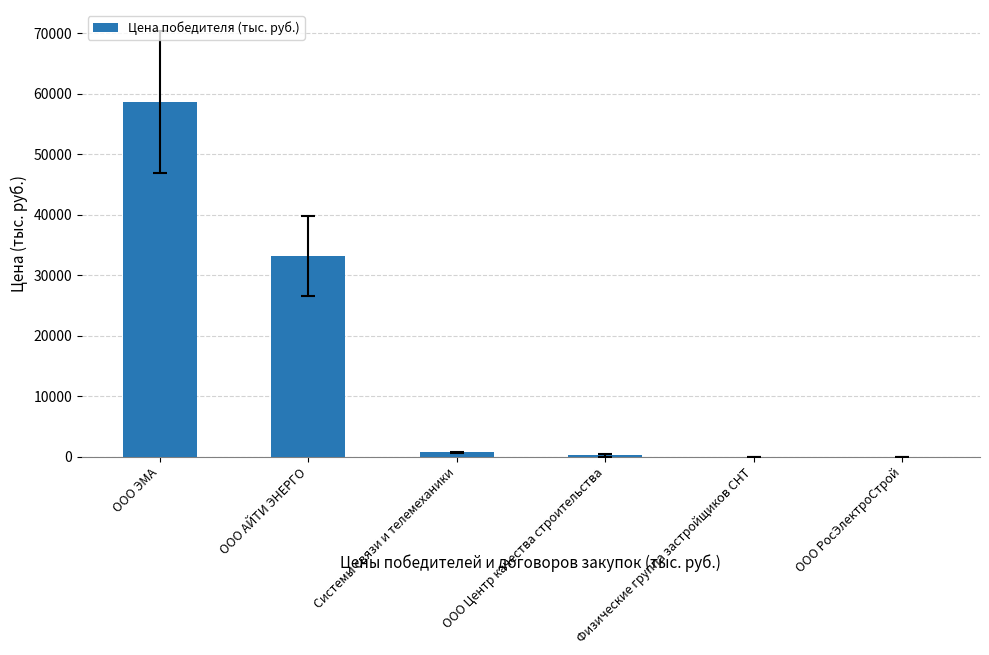

Which category has the highest value across all series?

ООО ЭМА